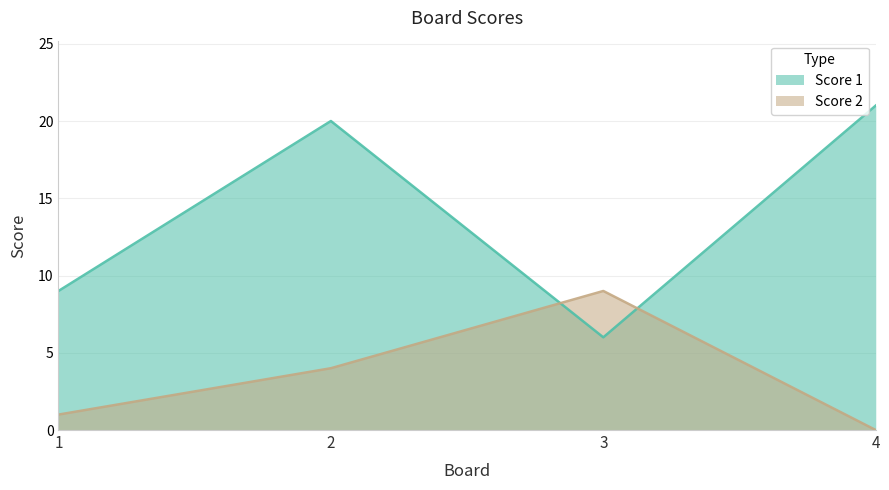

Between which two adjacent categories do Score 1 and Score 2 first intersect?

2 and 3